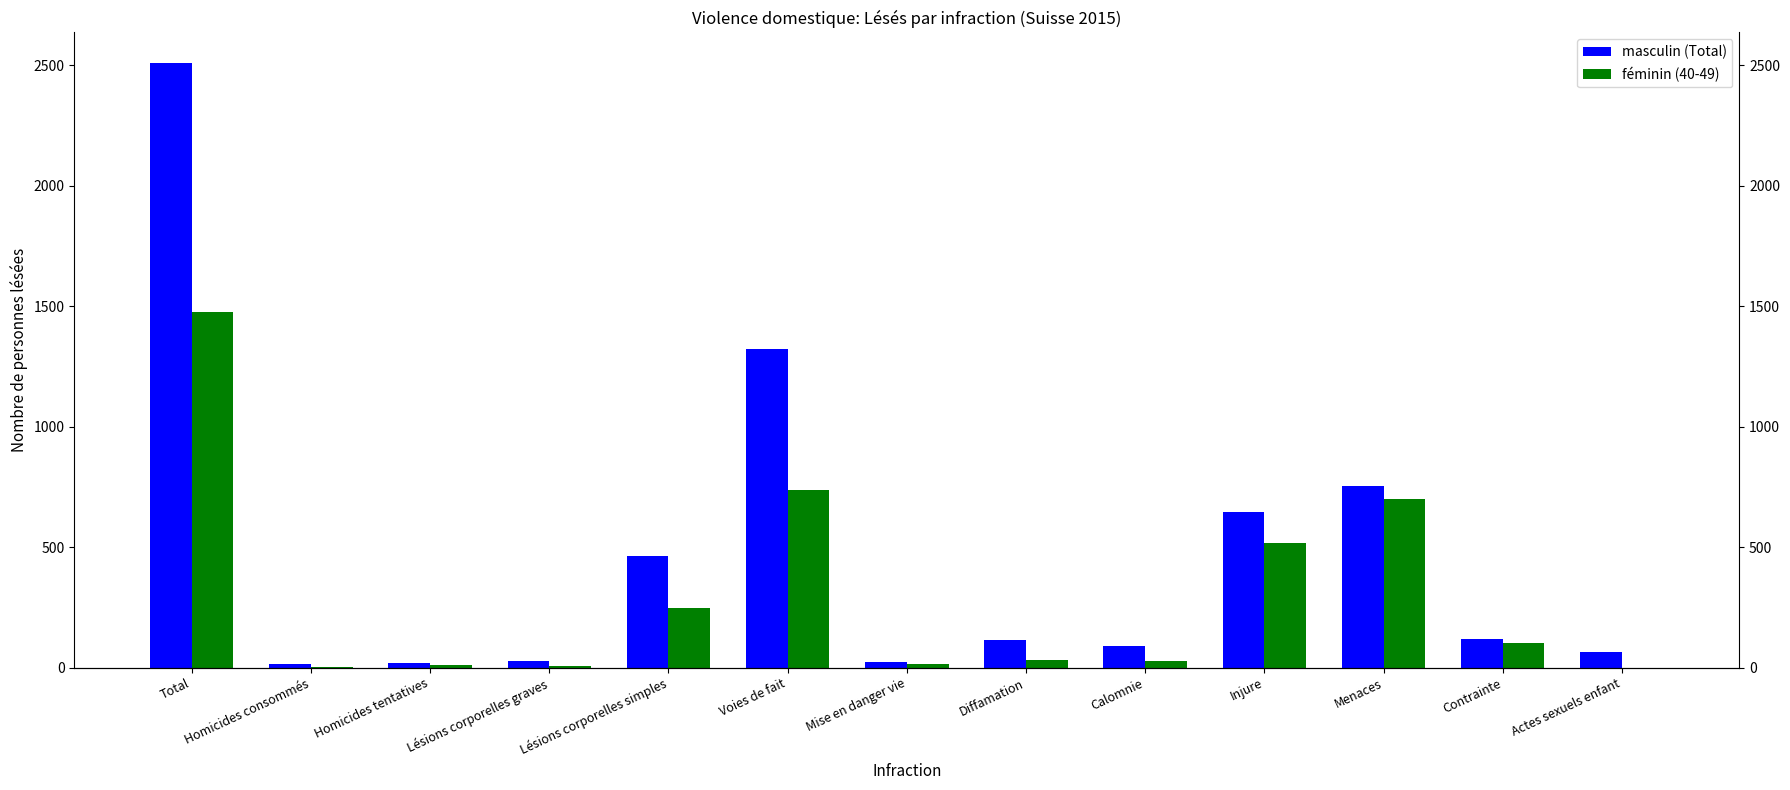

Which label corresponds to the smallest value in the chart?

Actes sexuels enfant